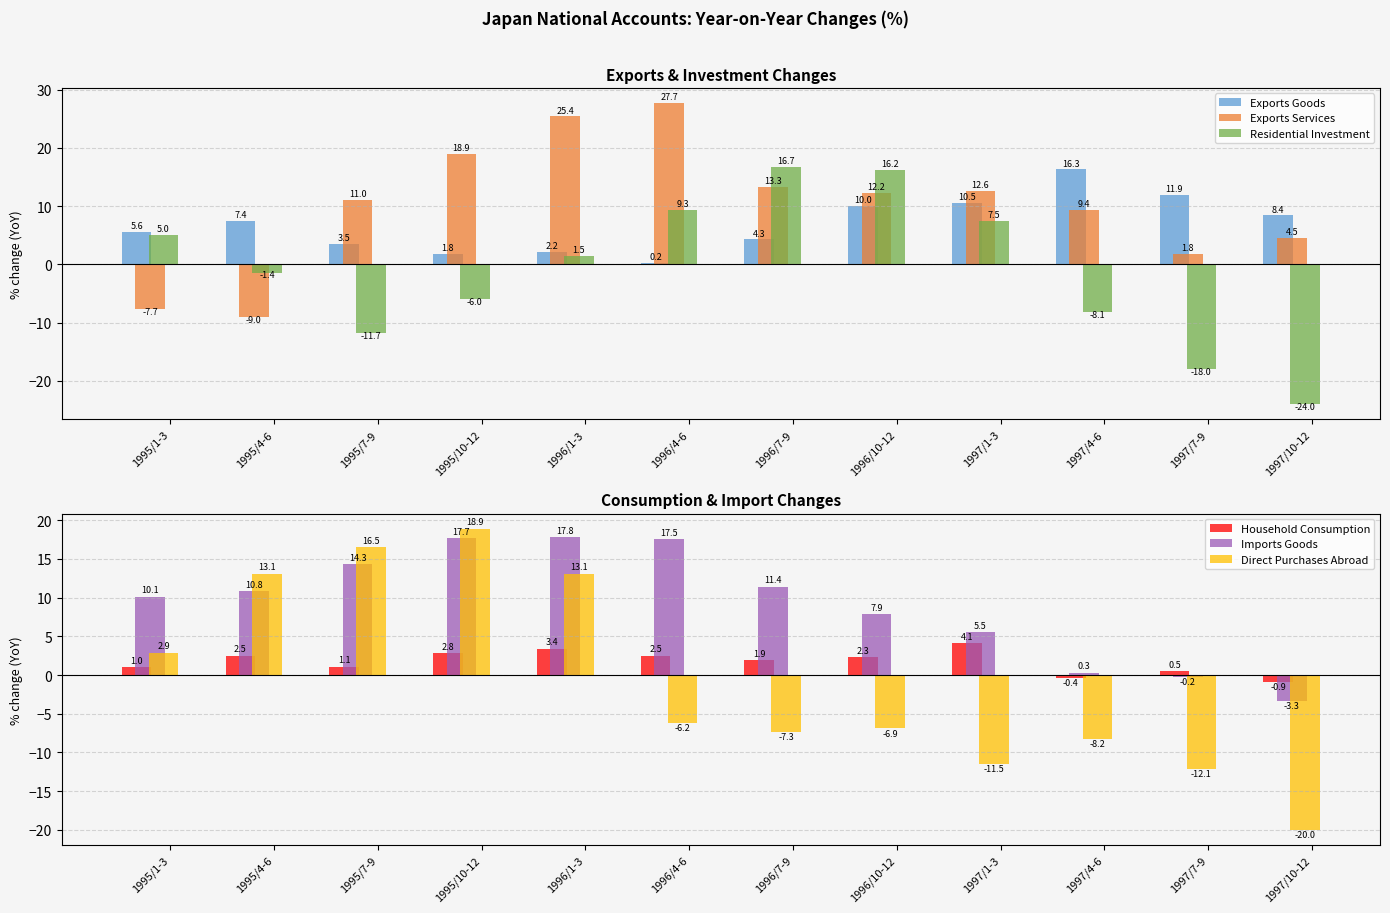

Where does the Exports Services series first go above 12?

1995/10-12